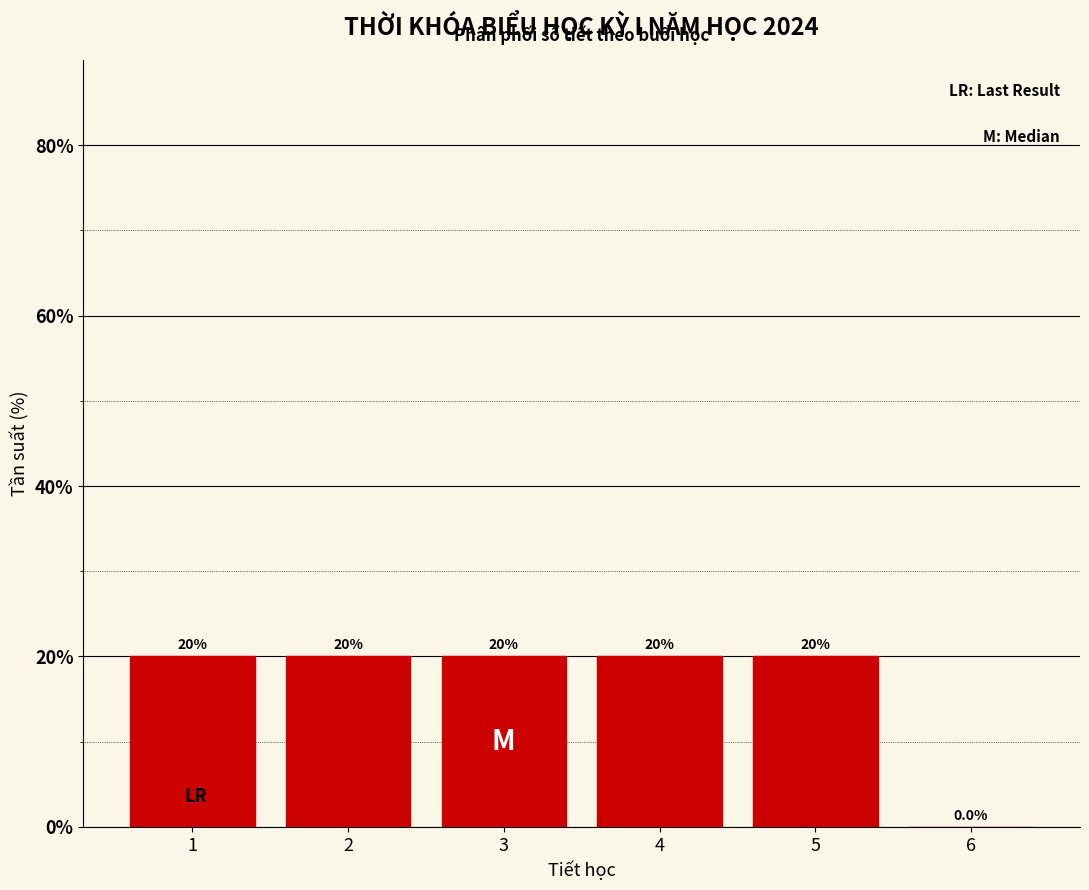

What is the height of the bar covering 1.5 to 2.5 on the x-axis?

20.0